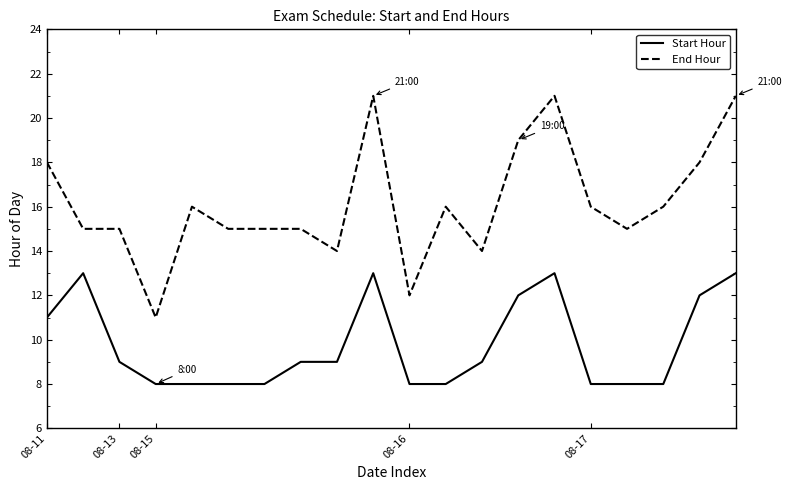

What is the lowest value of the End Hour series?

11